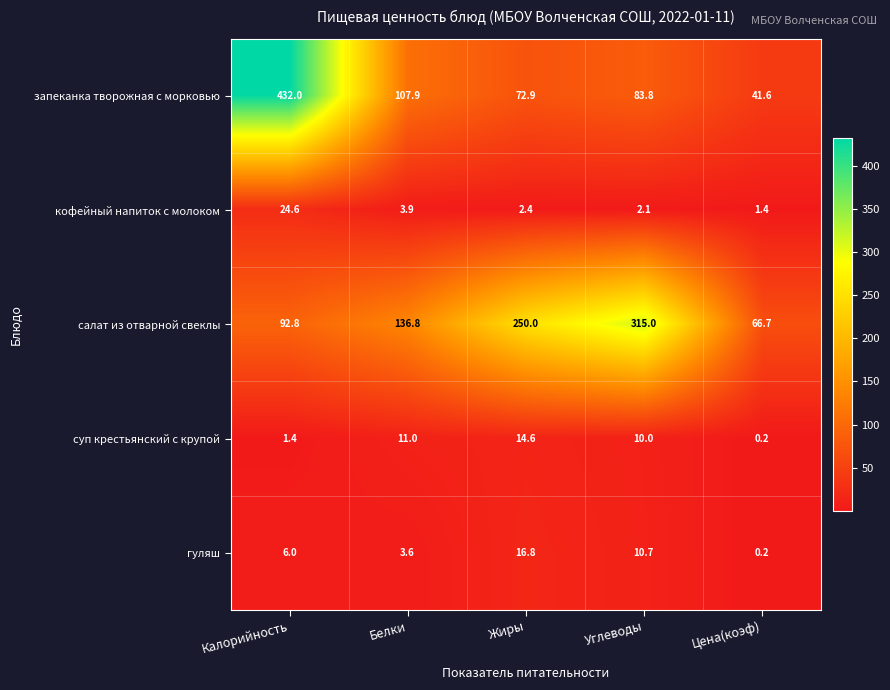

The value of салат из отварной свеклы at Калорийность is 92.8. True or false?

True